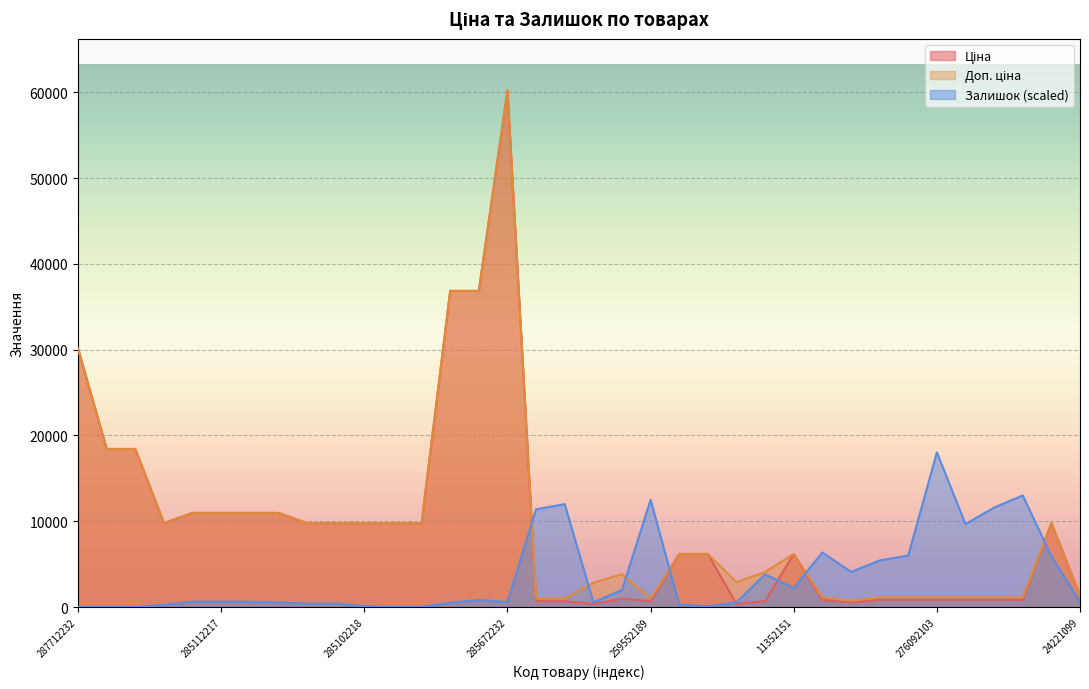

What is the label of the 7th point from the right?

276092104